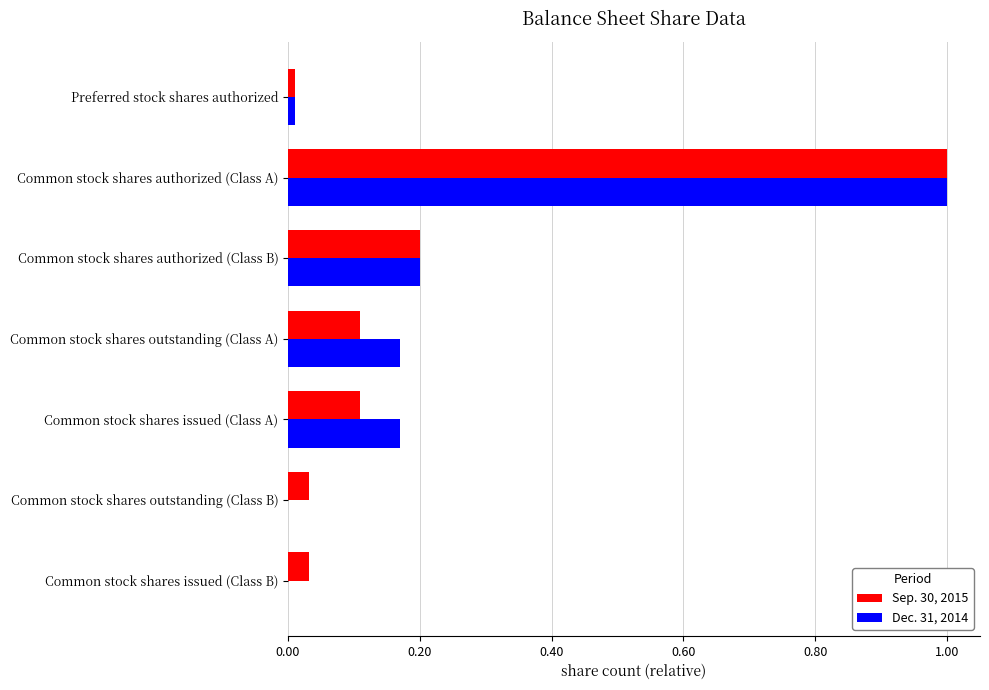

Is the value of Dec. 31, 2014 at Common stock shares issued (Class B) greater than the value of Sep. 30, 2015 at Common stock shares authorized (Class A)?

No